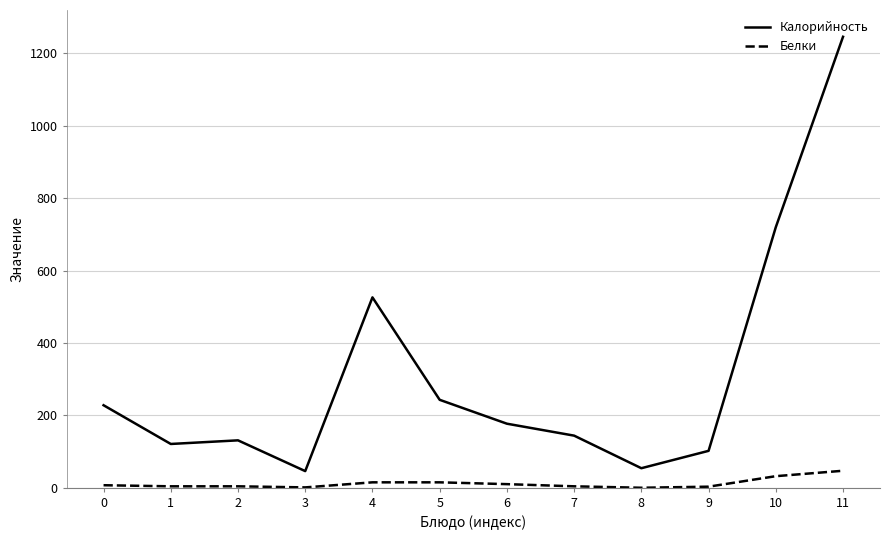

What is the minimum value for Калорийность?

46